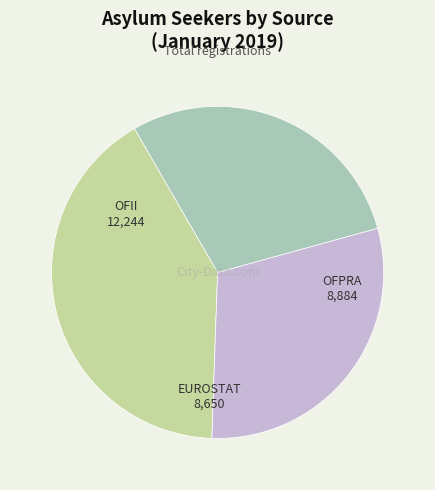

Is there a majority slice in this chart?

No